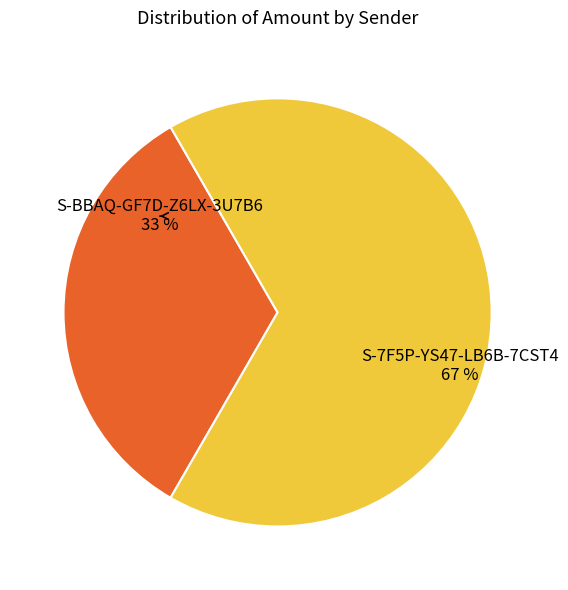

To the nearest percent, what is the combined percentage of S-BBAQ-GF7D-Z6LX-3U7B6 and S-7F5P-YS47-LB6B-7CST4?

100%